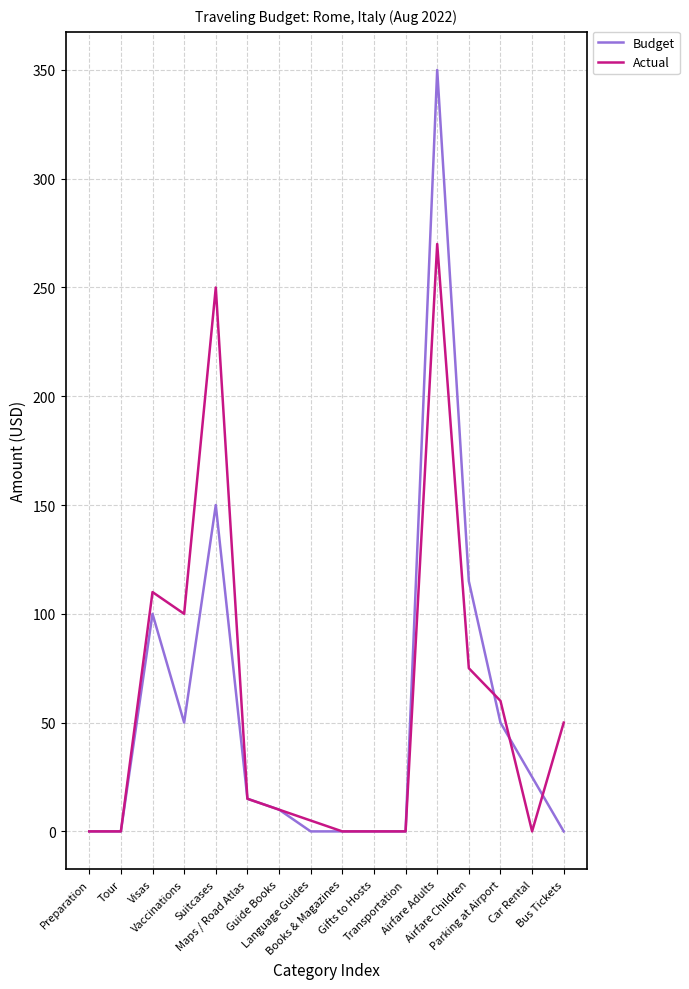

Which series changed the most between Transportation and Car Rental?

Budget